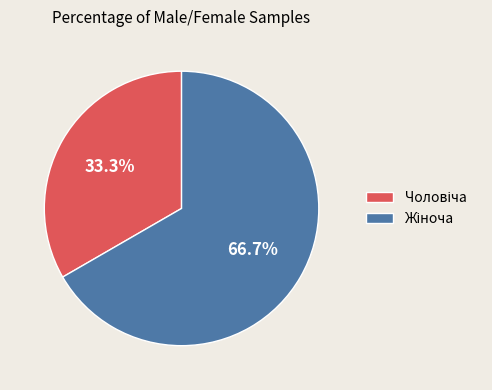

Is there a majority slice in this chart?

Yes